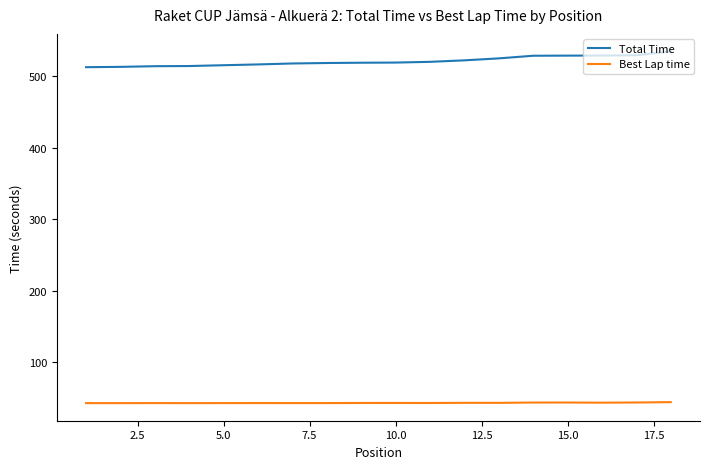

True or false: Best Lap time and Total Time cross at least once.

False